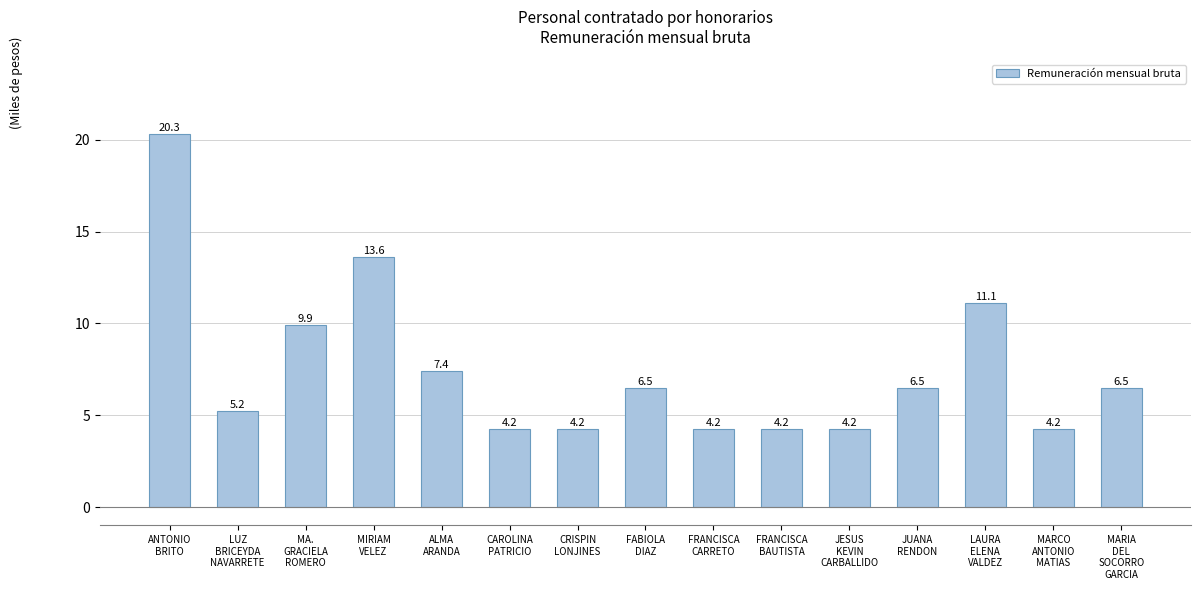

Where does the data first go above 6?

ANTONIO
BRITO